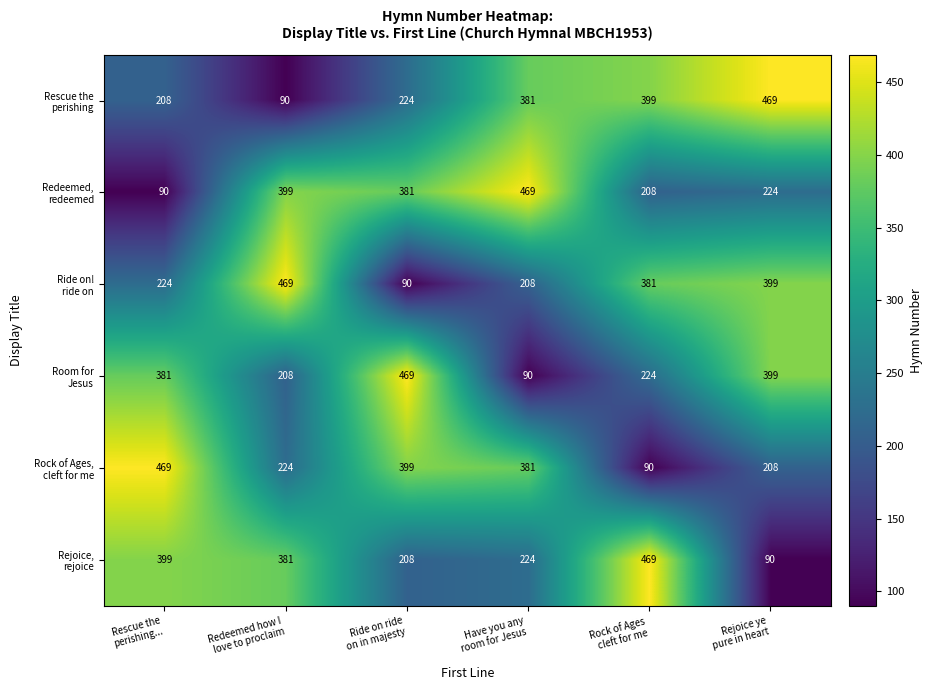

At how many categories does at least one series exceed 113?

6